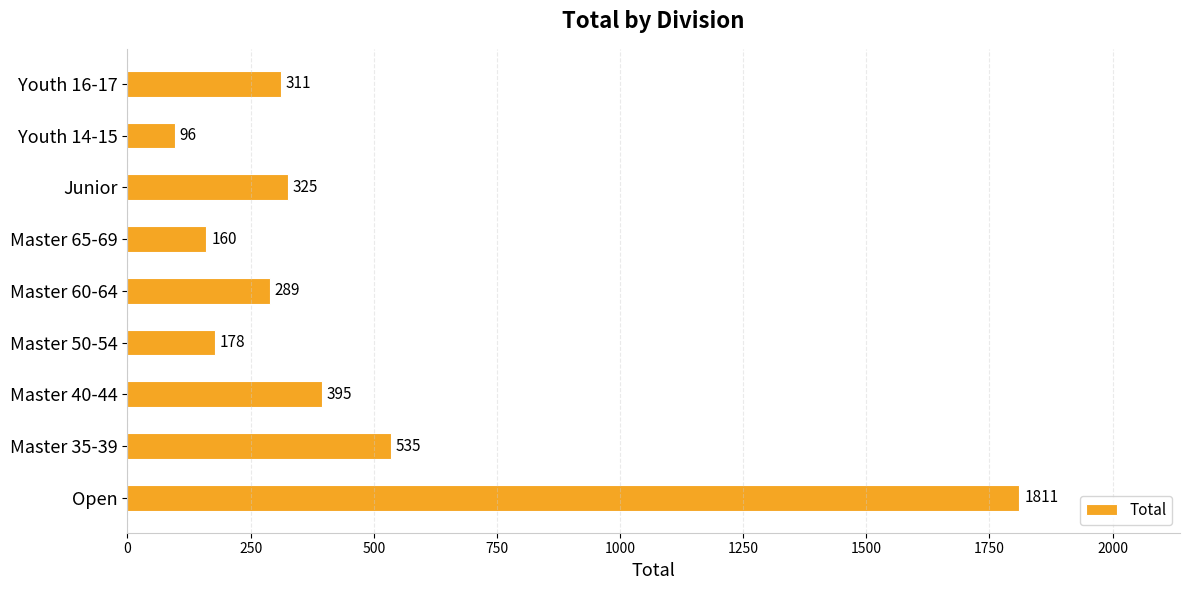

What is the difference between the maximum and minimum values?

1715